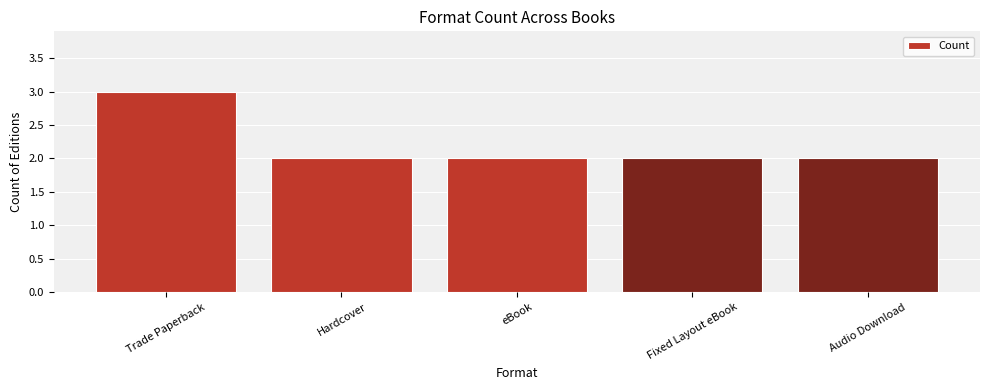

Reading left to right, list all the values displayed in this chart.

3	2	2	2	2